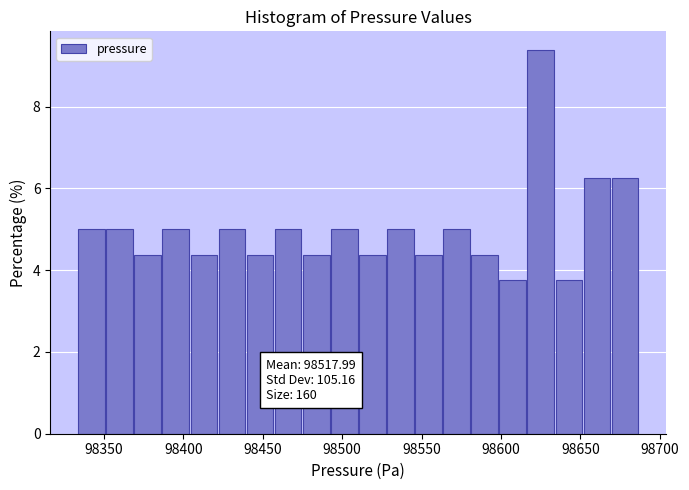

Read against the x-axis, roughly where is the centre of the tallest bar?

98625